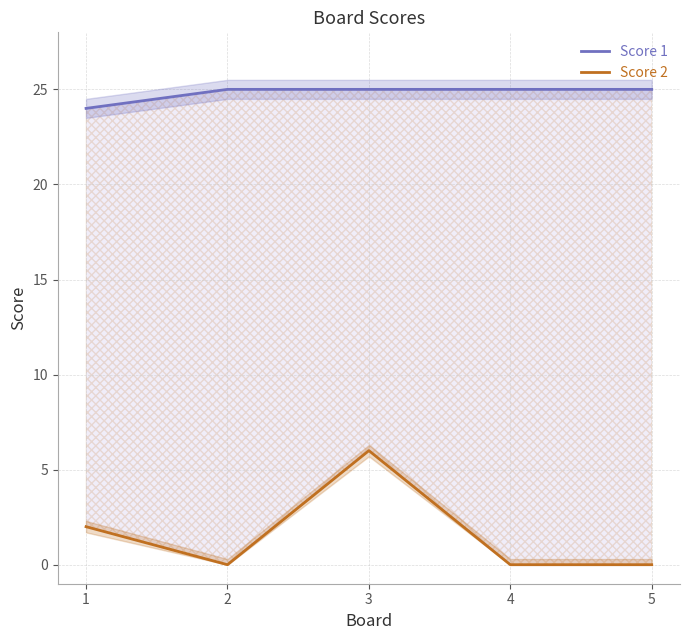

Which has a higher value, 4 or 5?

4